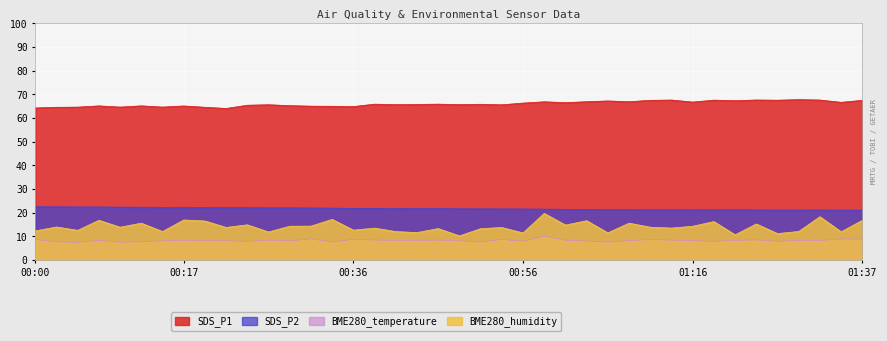

What are all the series names shown in the legend?

SDS_P1, SDS_P2, BME280_temperature, BME280_humidity